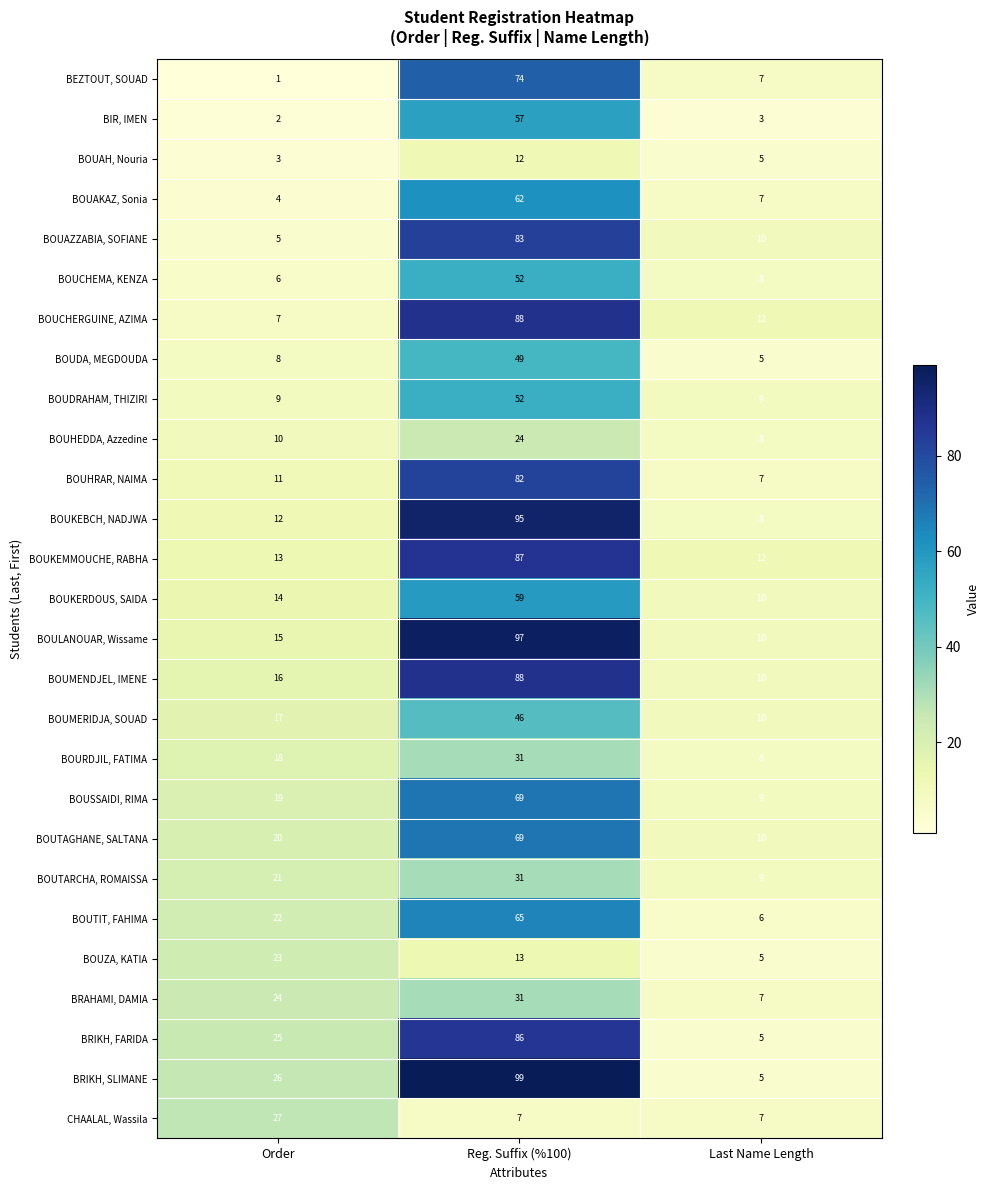

Is it true that BOUCHEMA, KENZA equals 8 at Last Name Length?

True